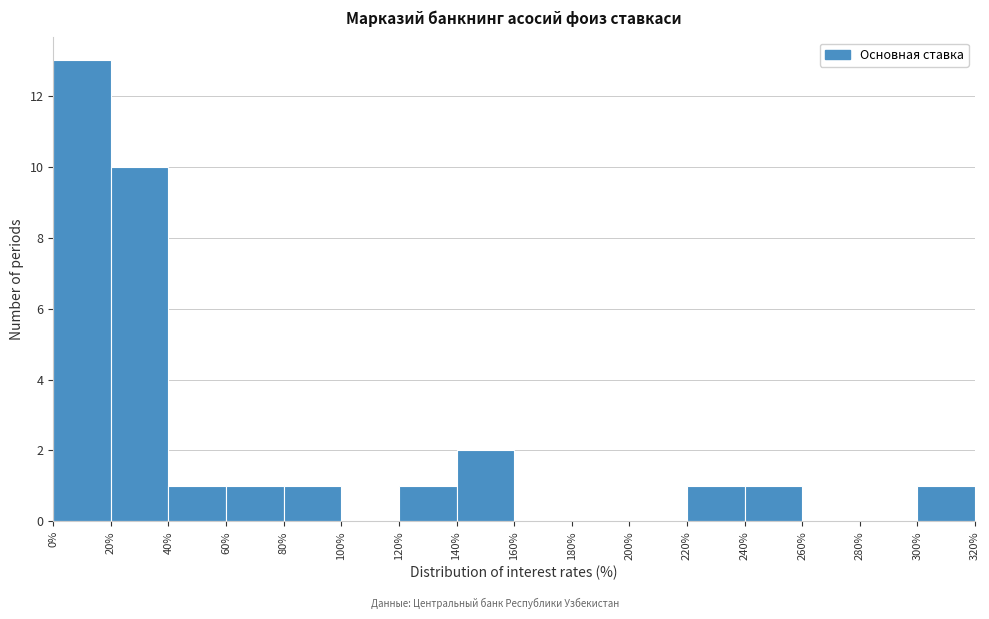

Reading left to right, list every bar in this chart as the range it spans on the x-axis followed by its height. The values are not printed on the chart, so give them approximately, as read against the axis.

0% to 20%: 13
20% to 40%: 10
40% to 60%: 1
60% to 80%: 1
80% to 100%: 1
100% to 120%: 0
120% to 140%: 1
140% to 160%: 2
160% to 180%: 0
180% to 200%: 0
200% to 220%: 0
220% to 240%: 1
240% to 260%: 1
260% to 280%: 0
280% to 300%: 0
300% to 320%: 1